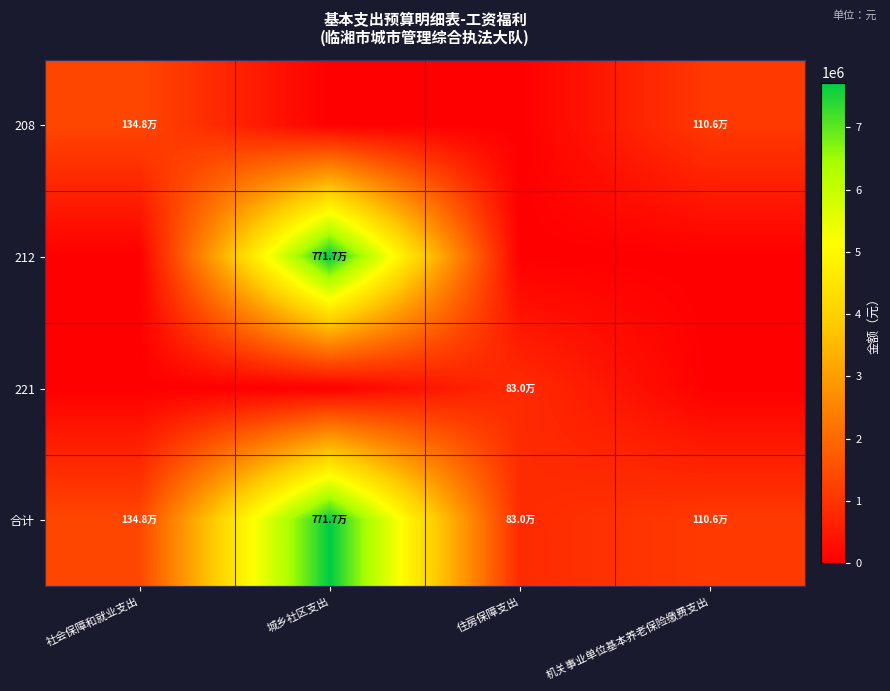

Count the number of categories in the chart.

4